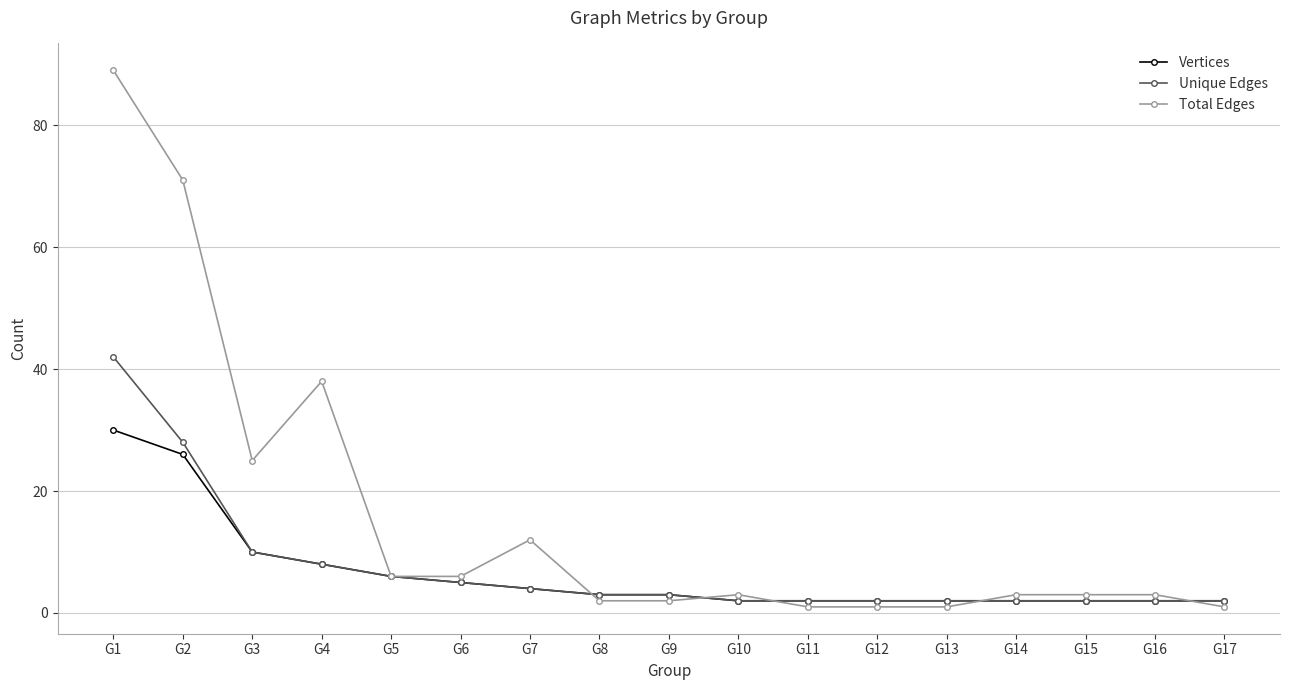

What are all the series names shown in the legend?

Vertices, Unique Edges, Total Edges